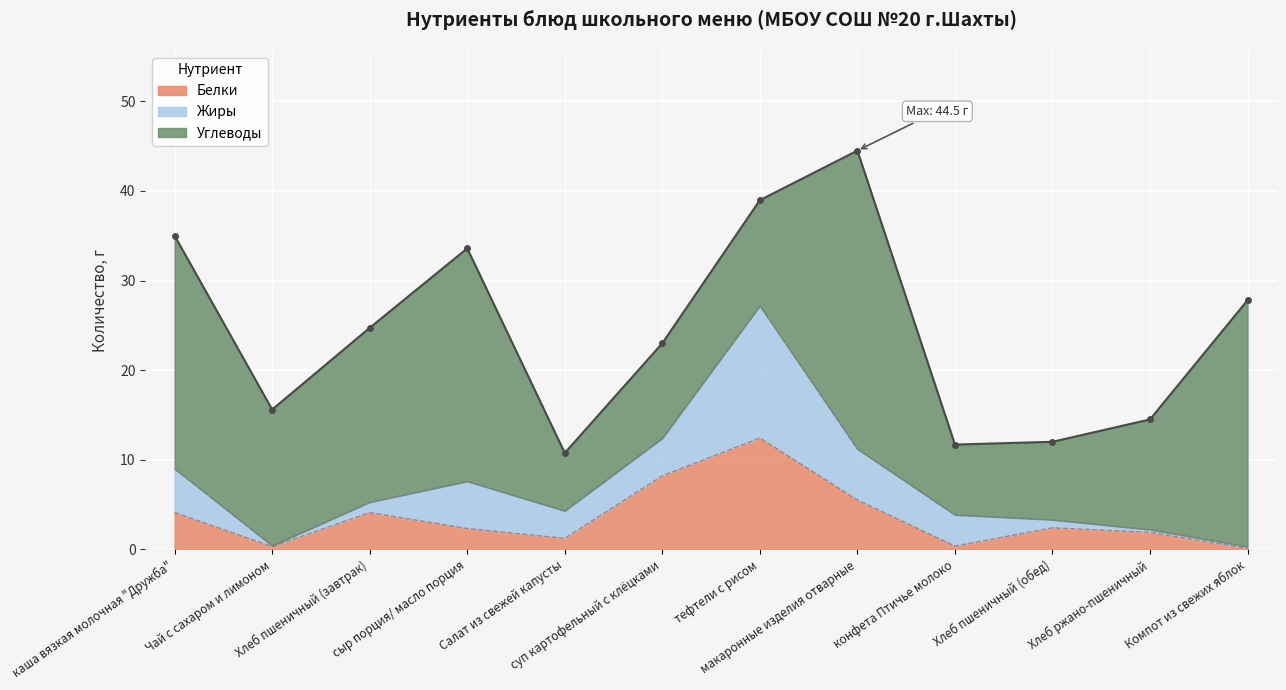

At which category does Белки reach its first local valley?

Чай с сахаром и лимоном